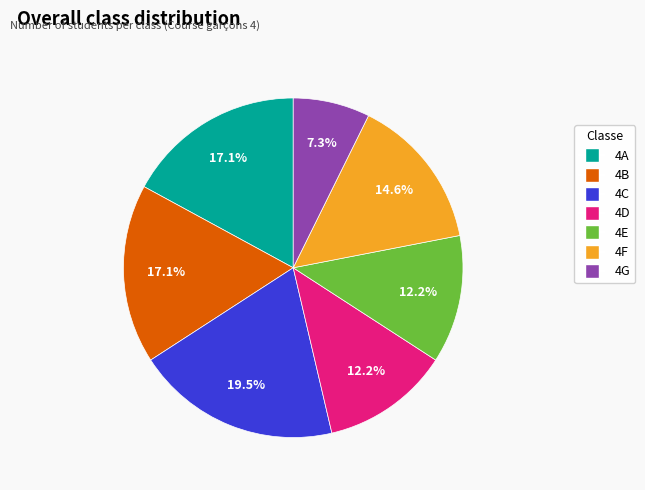

To the nearest percent, what is the difference between the largest and smallest slice percentages?

12%